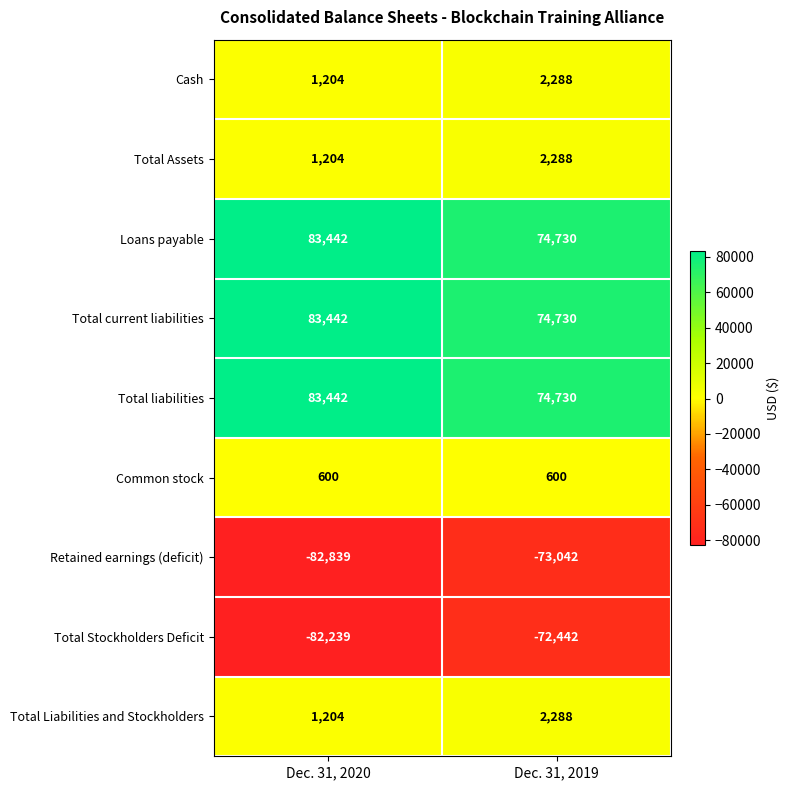

At which label does Total Assets reach its peak?

Dec. 31, 2019